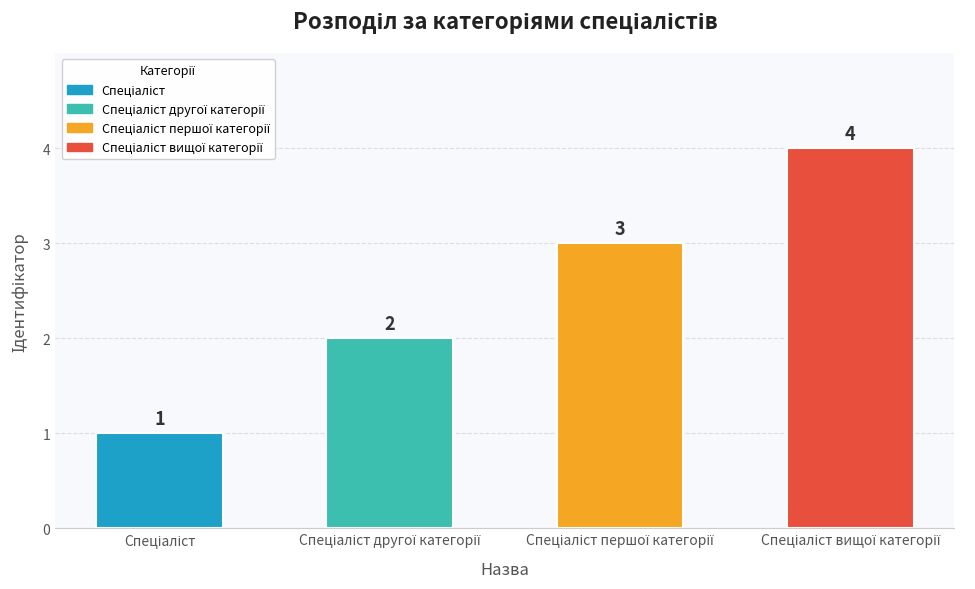

How many data points are less than 3?

2